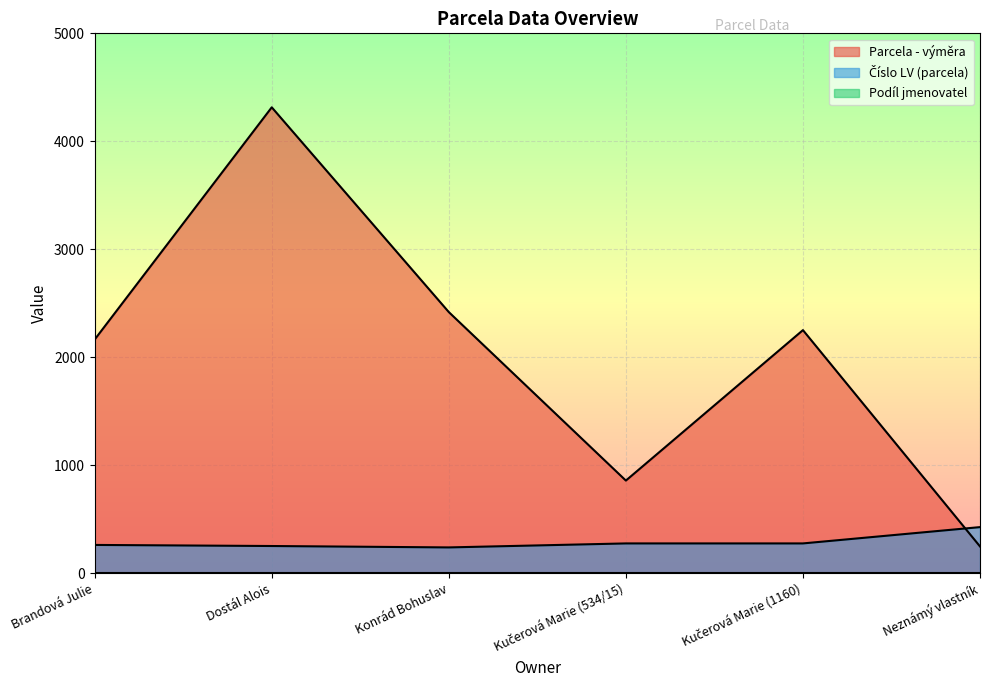

True or false: Číslo LV (parcela) has more than 2 interior local peaks.

False